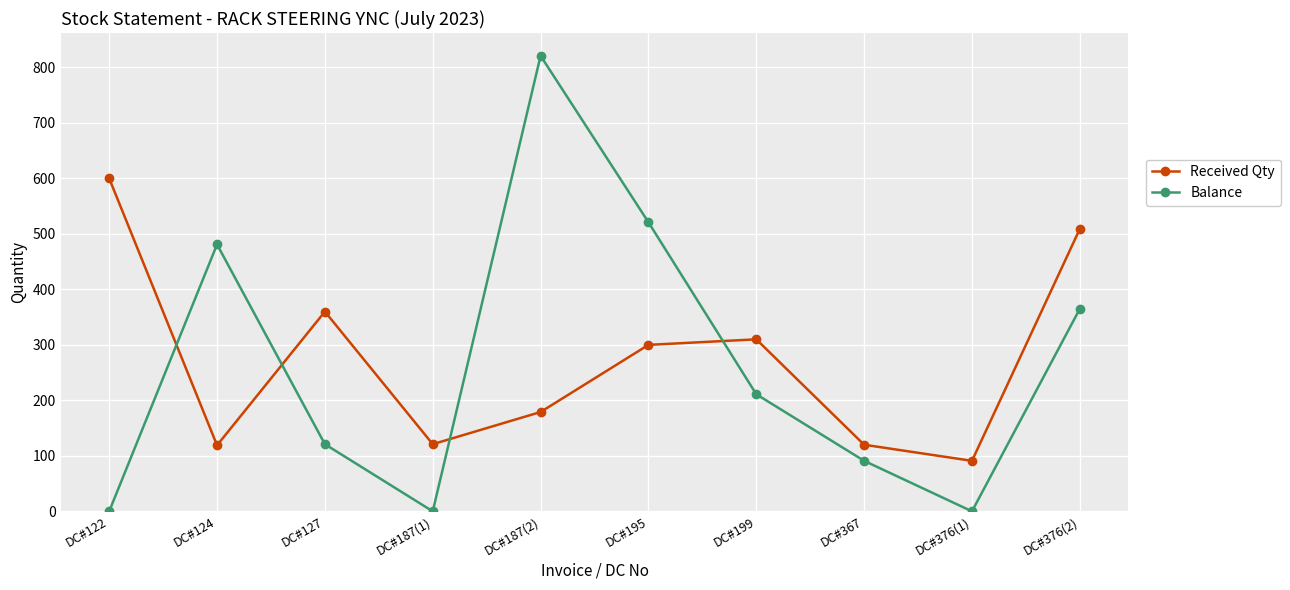

What value does the Received Qty series have at DC#376(1)?

91